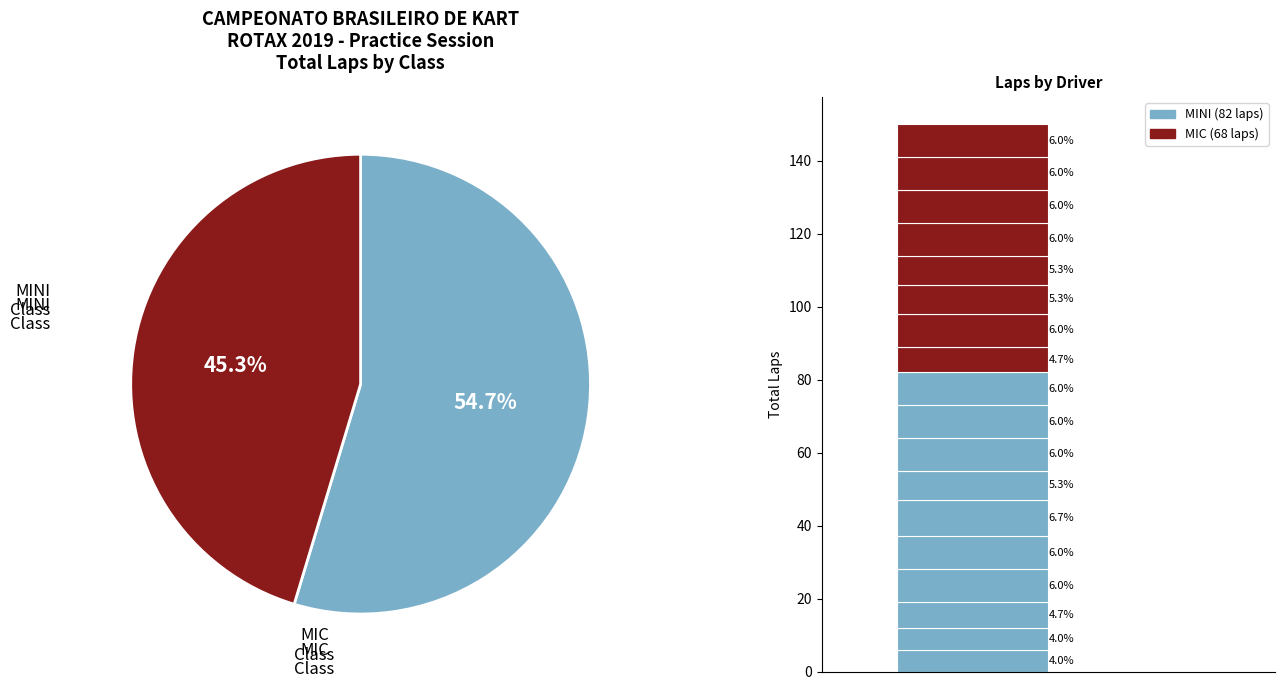

Combined, do MIC and MINI account for over 50%?

Yes